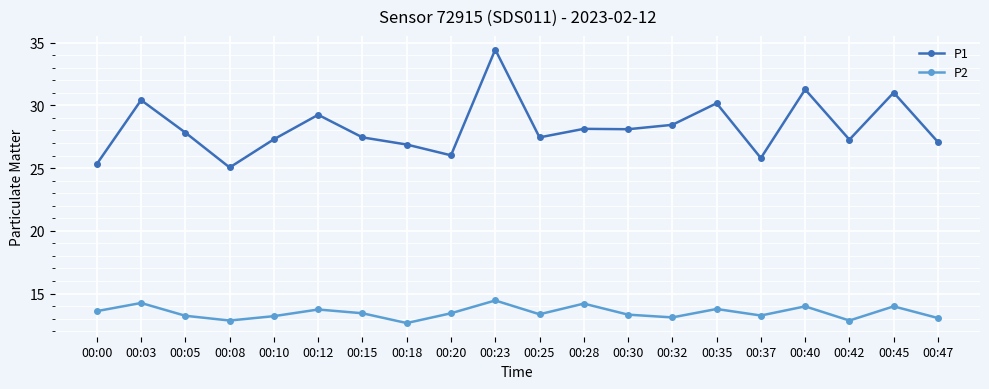

What is the approximate value of P1 at 00:10?

27.3